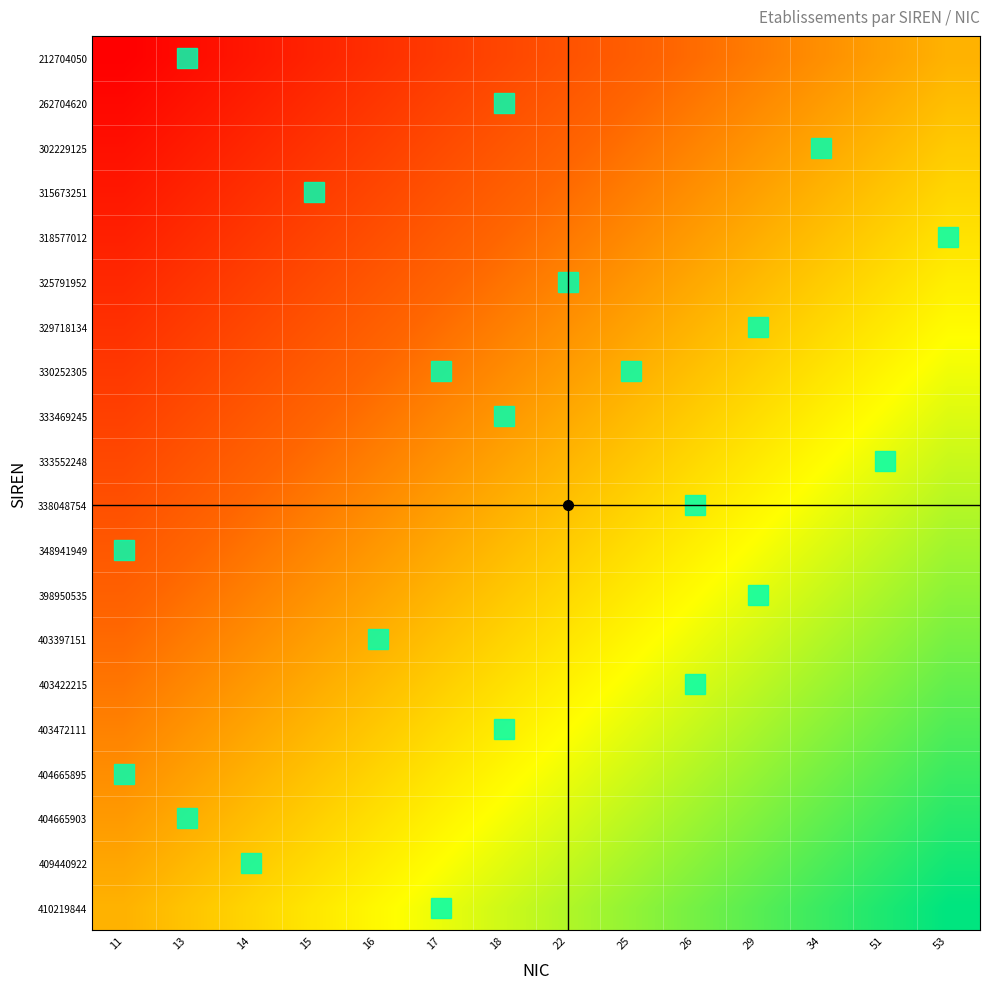

Reading left to right, list all the values displayed in this chart.

212704050: 11=0.0	13=0.0	14=0.1	15=0.1	16=0.2	17=0.2	18=0.2	22=0.3	25=0.3	26=0.3	29=0.4	34=0.4	51=0.5	53=0.5
262704620: 11=0.0	13=0.1	14=0.1	15=0.1	16=0.2	17=0.2	18=0.3	22=0.3	25=0.3	26=0.4	29=0.4	34=0.4	51=0.5	53=0.5
302229125: 11=0.1	13=0.1	14=0.1	15=0.2	16=0.2	17=0.2	18=0.3	22=0.3	25=0.4	26=0.4	29=0.4	34=0.5	51=0.5	53=0.6
315673251: 11=0.1	13=0.1	14=0.2	15=0.2	16=0.2	17=0.3	18=0.3	22=0.3	25=0.4	26=0.4	29=0.5	34=0.5	51=0.5	53=0.6
318577012: 11=0.1	13=0.1	14=0.2	15=0.2	16=0.3	17=0.3	18=0.3	22=0.4	25=0.4	26=0.5	29=0.5	34=0.5	51=0.6	53=0.6
325791952: 11=0.1	13=0.2	14=0.2	15=0.2	16=0.3	17=0.3	18=0.4	22=0.4	25=0.4	26=0.5	29=0.5	34=0.6	51=0.6	53=0.6
329718134: 11=0.2	13=0.2	14=0.2	15=0.3	16=0.3	17=0.4	18=0.4	22=0.4	25=0.5	26=0.5	29=0.5	34=0.6	51=0.6	53=0.7
330252305: 11=0.2	13=0.2	14=0.3	15=0.3	16=0.3	17=0.4	18=0.4	22=0.5	25=0.5	26=0.5	29=0.6	34=0.6	51=0.6	53=0.7
333469245: 11=0.2	13=0.2	14=0.3	15=0.3	16=0.4	17=0.4	18=0.4	22=0.5	25=0.5	26=0.6	29=0.6	34=0.6	51=0.7	53=0.7
333552248: 11=0.2	13=0.3	14=0.3	15=0.4	16=0.4	17=0.4	18=0.5	22=0.5	25=0.5	26=0.6	29=0.6	34=0.7	51=0.7	53=0.7
338048754: 11=0.3	13=0.3	14=0.3	15=0.4	16=0.4	17=0.5	18=0.5	22=0.5	25=0.6	26=0.6	29=0.6	34=0.7	51=0.7	53=0.8
348941949: 11=0.3	13=0.3	14=0.4	15=0.4	16=0.4	17=0.5	18=0.5	22=0.6	25=0.6	26=0.6	29=0.7	34=0.7	51=0.8	53=0.8
398950535: 11=0.3	13=0.4	14=0.4	15=0.4	16=0.5	17=0.5	18=0.5	22=0.6	25=0.6	26=0.7	29=0.7	34=0.7	51=0.8	53=0.8
403397151: 11=0.3	13=0.4	14=0.4	15=0.5	16=0.5	17=0.5	18=0.6	22=0.6	25=0.6	26=0.7	29=0.7	34=0.8	51=0.8	53=0.8
403422215: 11=0.4	13=0.4	14=0.4	15=0.5	16=0.5	17=0.6	18=0.6	22=0.6	25=0.7	26=0.7	29=0.8	34=0.8	51=0.8	53=0.9
403472111: 11=0.4	13=0.4	14=0.5	15=0.5	16=0.5	17=0.6	18=0.6	22=0.7	25=0.7	26=0.7	29=0.8	34=0.8	51=0.9	53=0.9
404665895: 11=0.4	13=0.5	14=0.5	15=0.5	16=0.6	17=0.6	18=0.7	22=0.7	25=0.7	26=0.8	29=0.8	34=0.8	51=0.9	53=0.9
404665903: 11=0.4	13=0.5	14=0.5	15=0.6	16=0.6	17=0.6	18=0.7	22=0.7	25=0.8	26=0.8	29=0.8	34=0.9	51=0.9	53=0.9
409440922: 11=0.5	13=0.5	14=0.6	15=0.6	16=0.6	17=0.7	18=0.7	22=0.7	25=0.8	26=0.8	29=0.9	34=0.9	51=0.9	53=1.0
410219844: 11=0.5	13=0.5	14=0.6	15=0.6	16=0.7	17=0.7	18=0.7	22=0.8	25=0.8	26=0.8	29=0.9	34=0.9	51=1.0	53=1.0